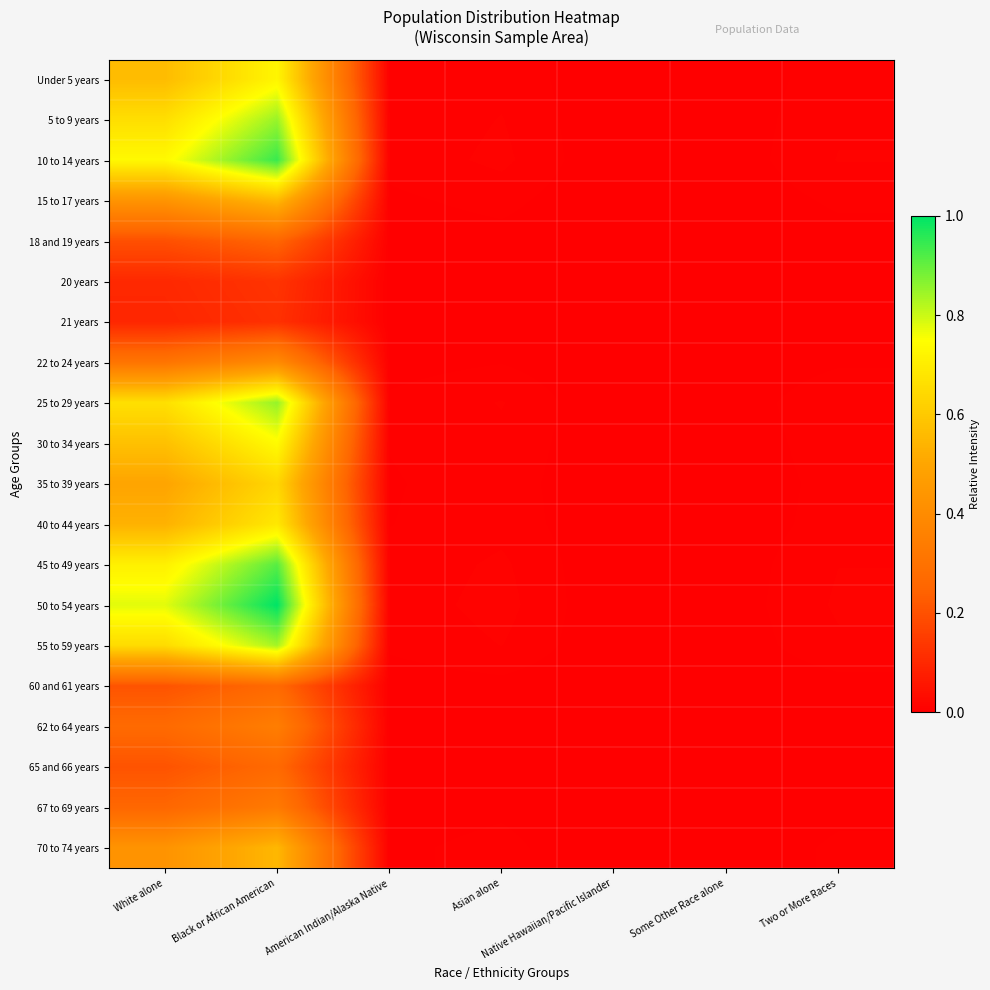

Between White alone and Some Other Race alone, which series saw the biggest shift?

50 to 54 years